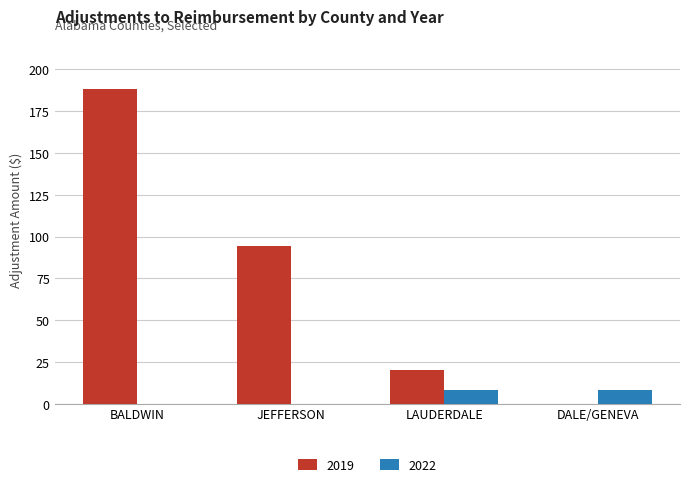

Between JEFFERSON and LAUDERDALE, which series saw the biggest shift?

2019